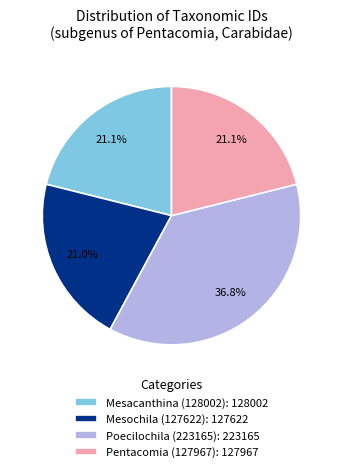

Is there any slice that represents more than half of the pie?

No